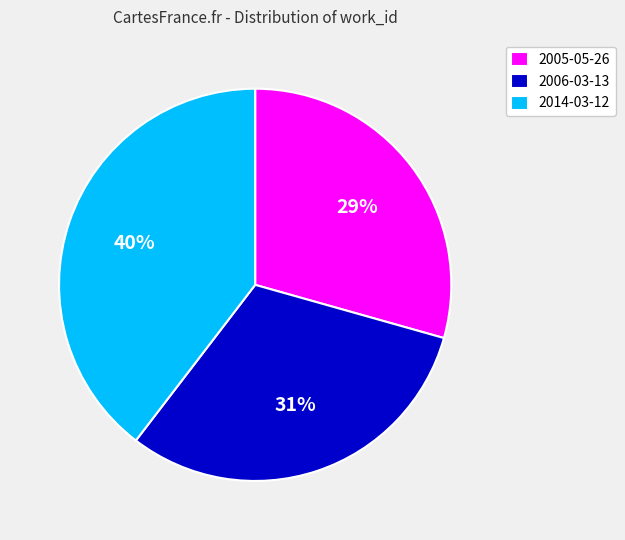

Do 2014-03-12 and 2005-05-26 together represent more than half of the pie?

Yes